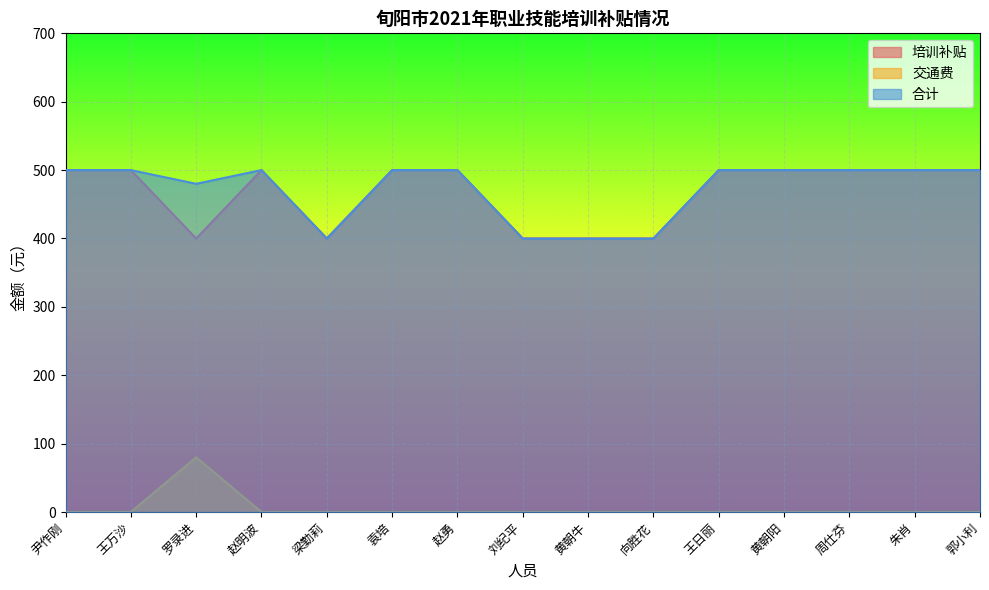

Rank the series at 罗录进 from lowest to highest value.

交通费, 培训补贴, 合计